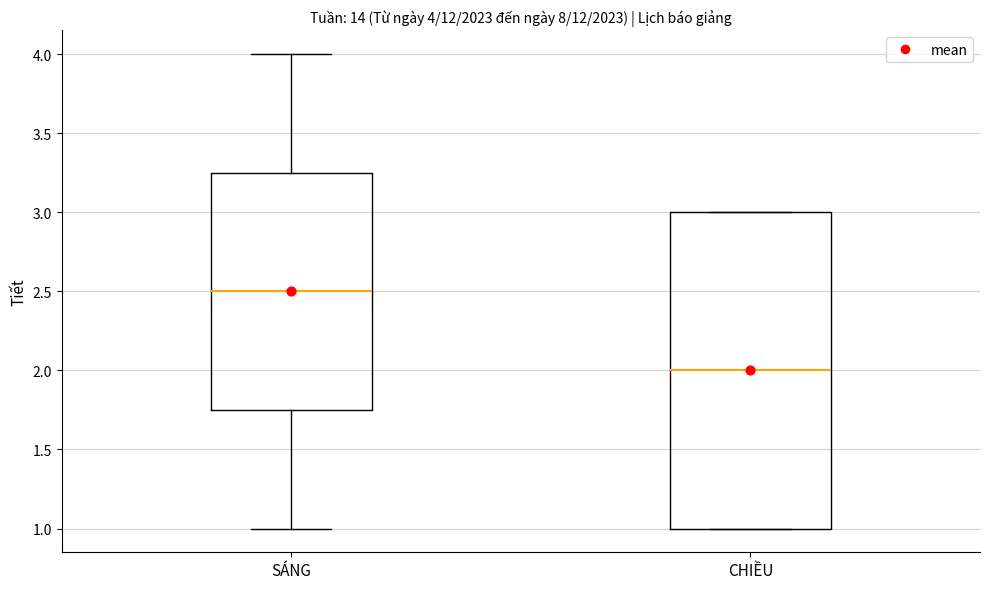

Which box has the highest median line?

SÁNG